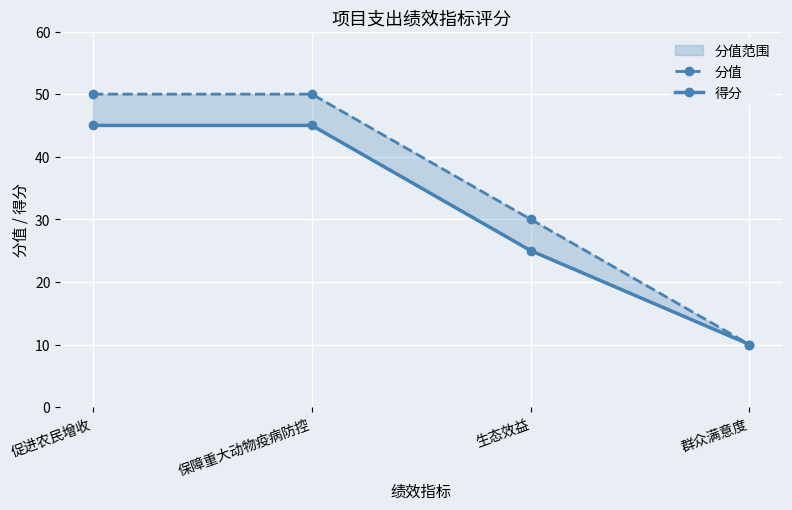

Where is 分值 nearest to the value 30?

生态效益